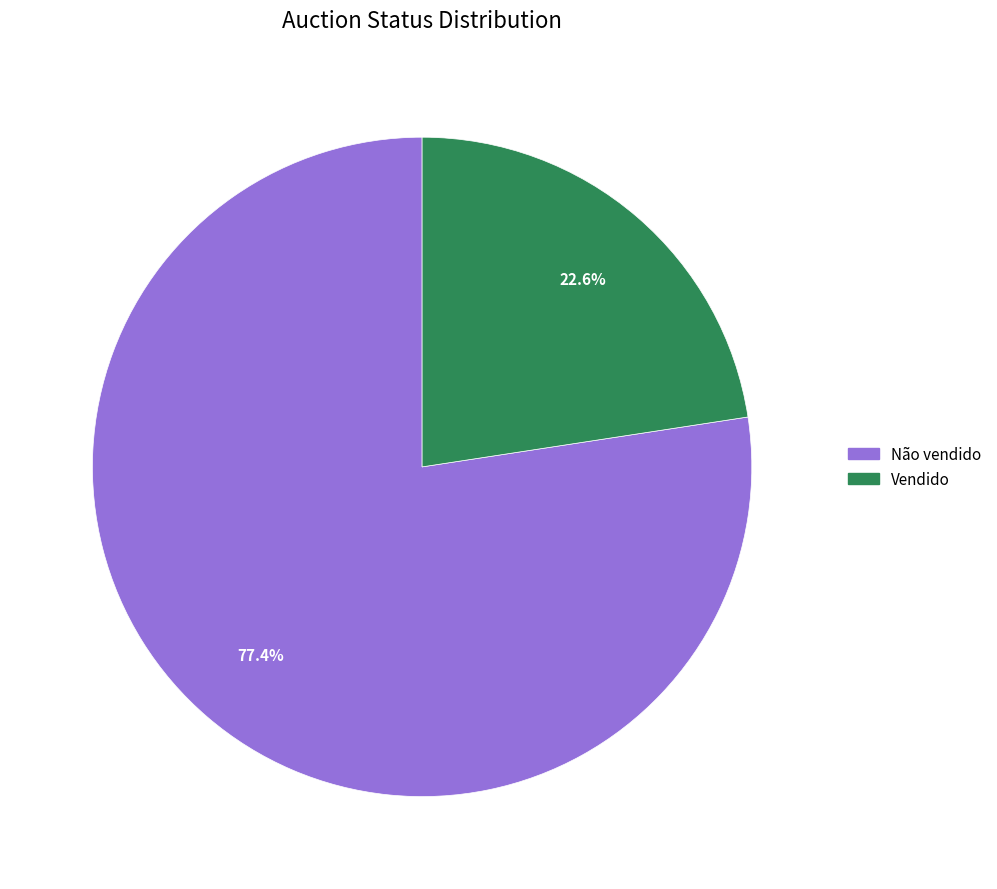

Which category has the smallest portion of the pie?

Vendido